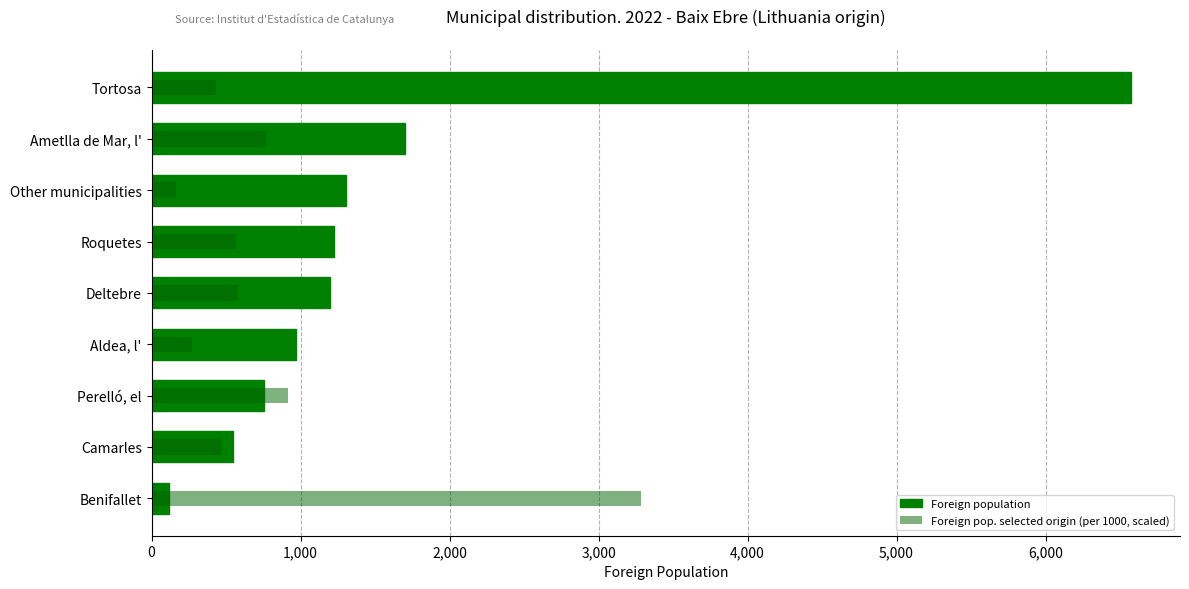

What are all the series names shown in the legend?

Foreign population, Foreign pop. selected origin (per 1000, scaled)